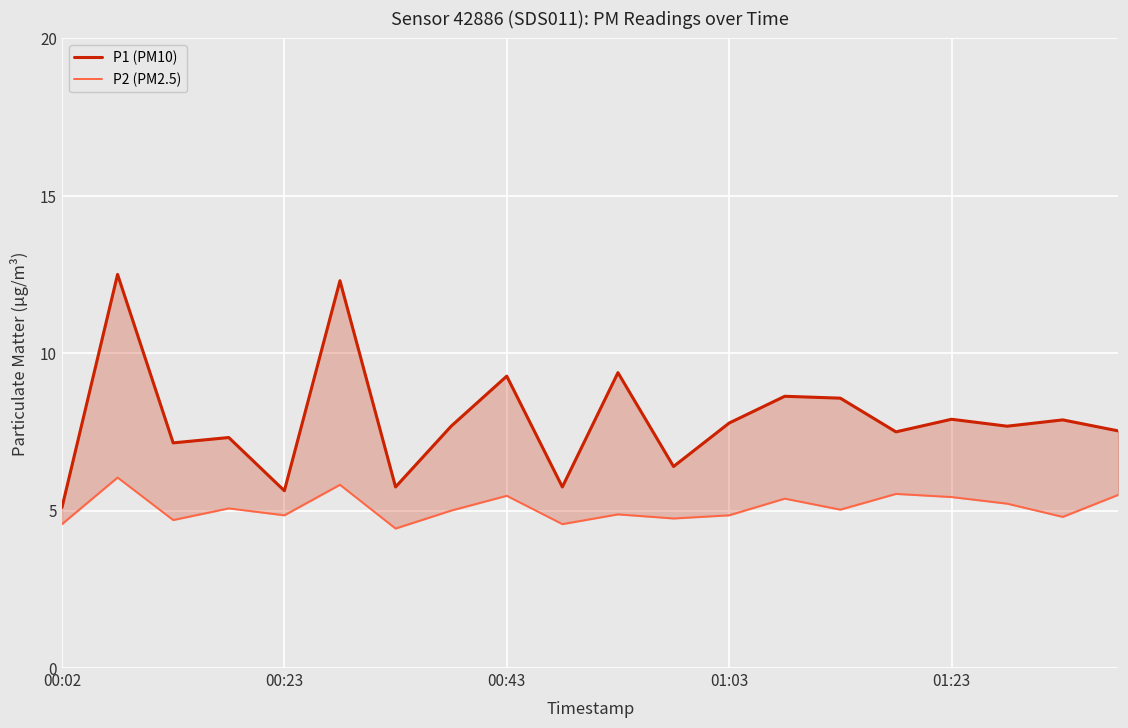

In P2 (PM2.5), how many points are lower than both neighbors (excluding endpoints)?

7